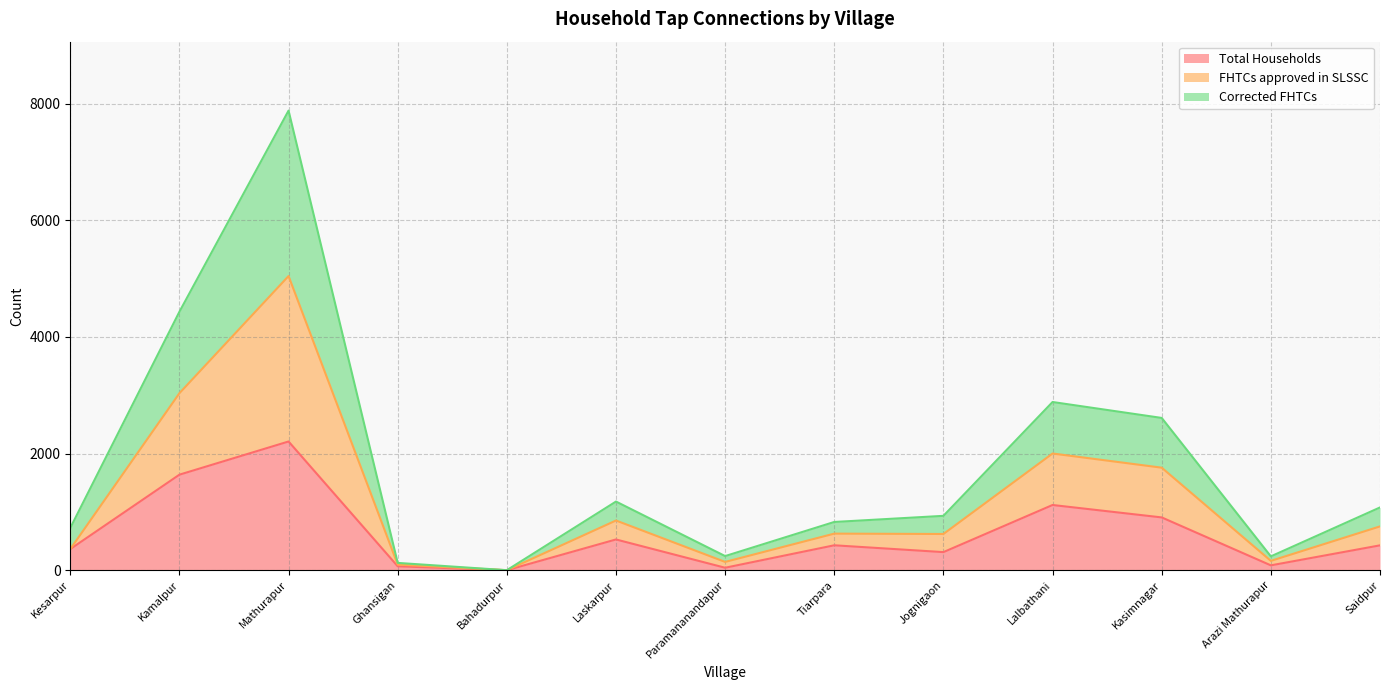

What is the label of the 13th point from the left?

Saidpur